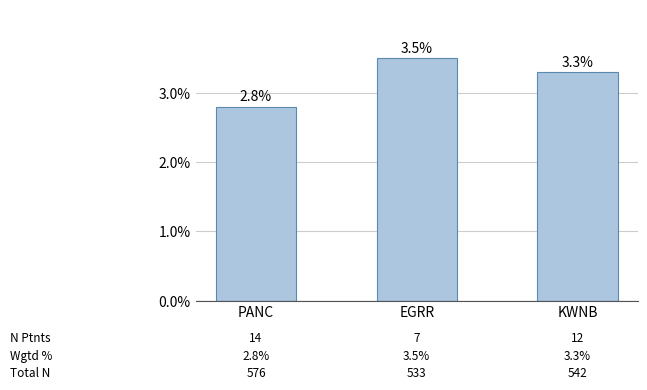

Reading left to right, extract all data points from this chart.

PANC=2.8	EGRR=3.5	KWNB=3.3